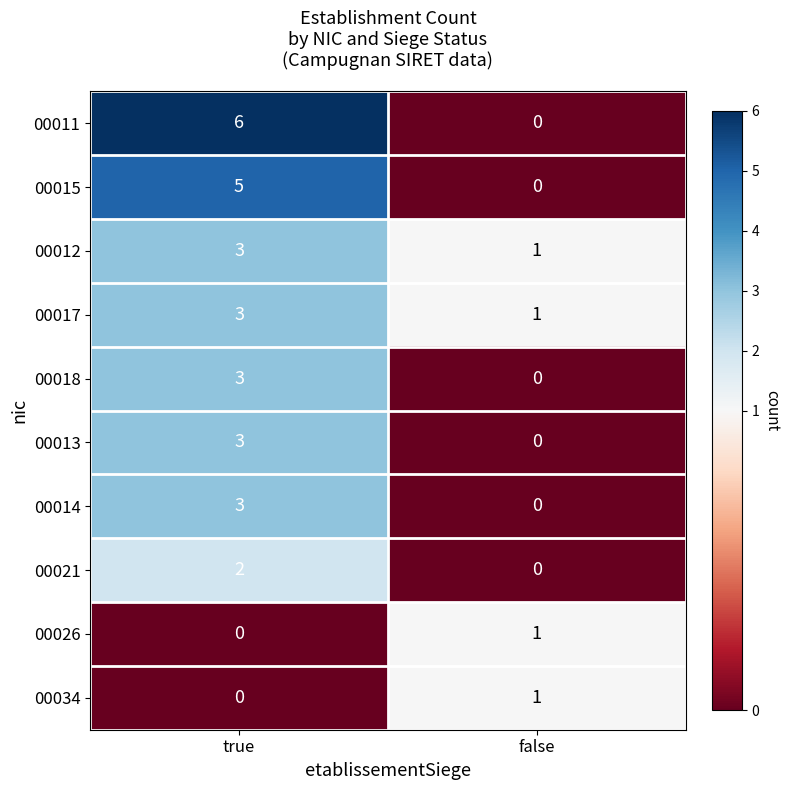

Which category has the highest value across all series?

true